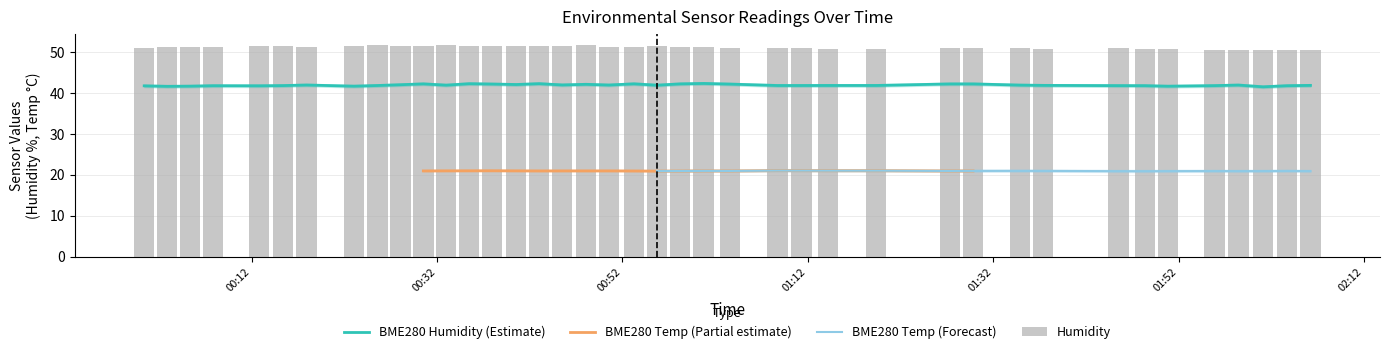

The value of Humidity at 27 is 25.3. True or false?

False